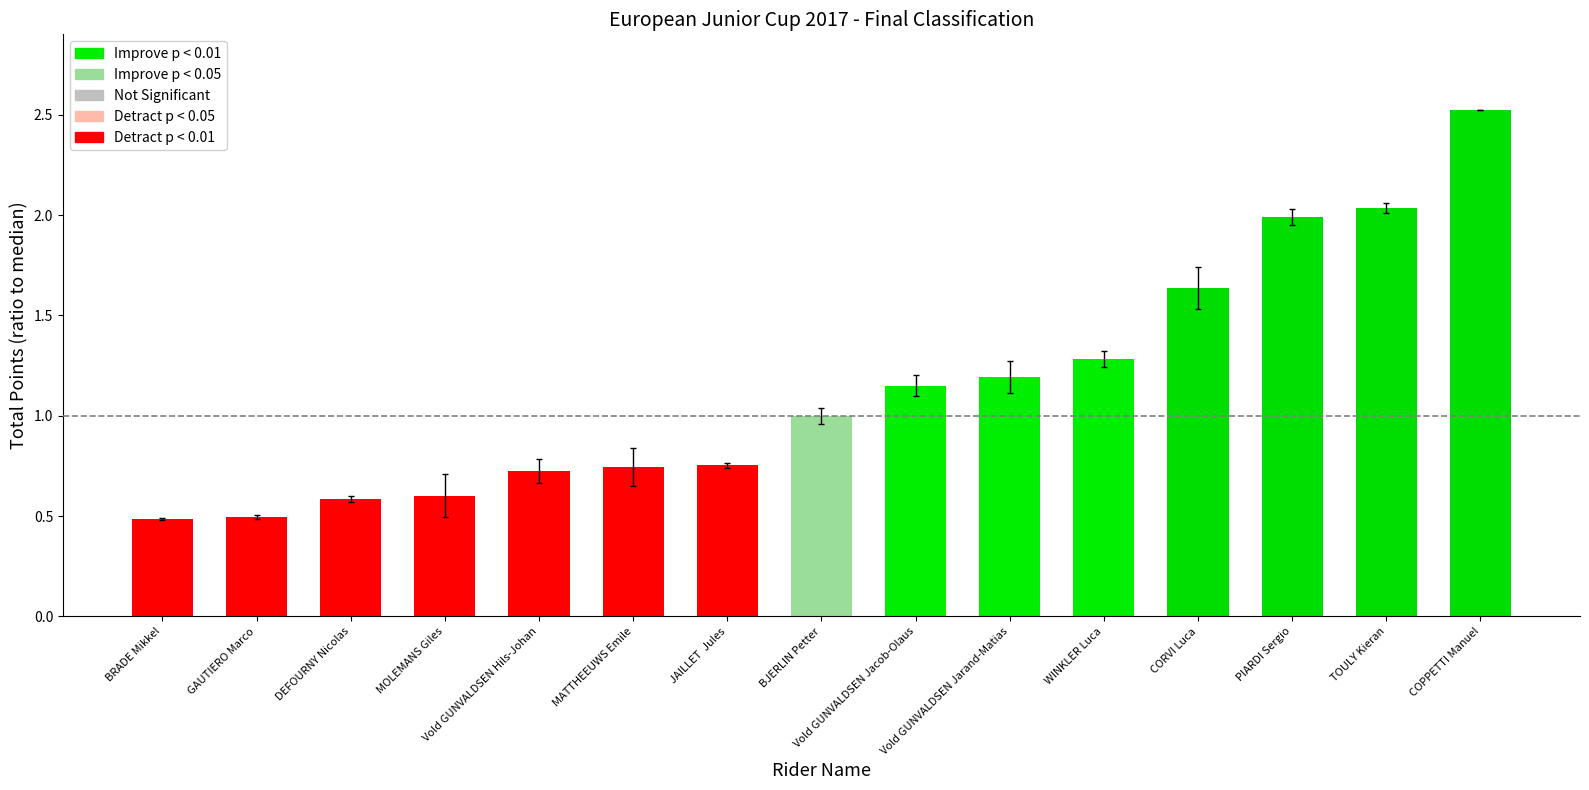

What is the difference between the second highest and minimum values?

1.5